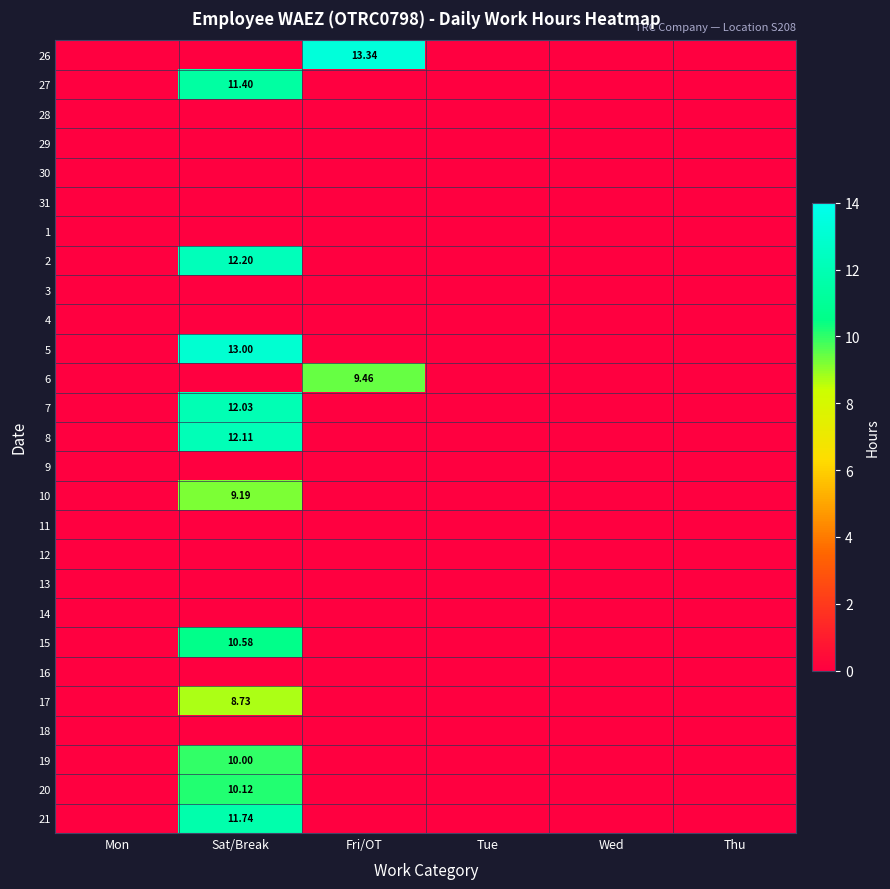

Which has a higher value, Mon or Tue?

Mon